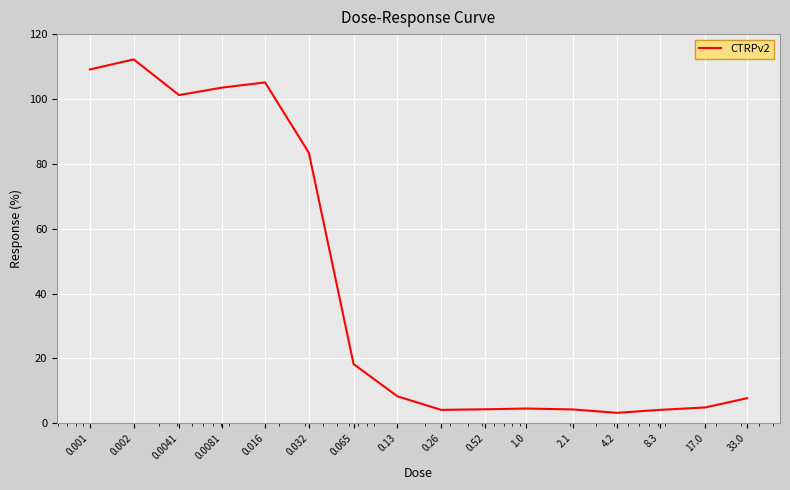

What is the greatest value displayed?

112.2